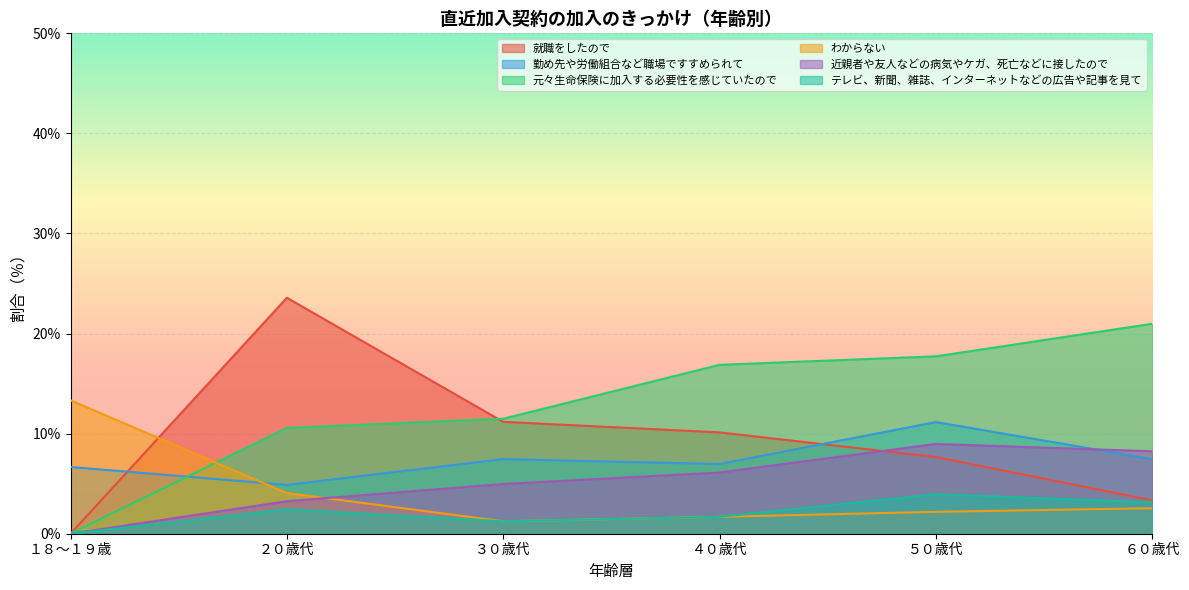

What value does the 近親者や友人などの病気やケガ、死亡などに接したので series have at ２０歳代?

3.3